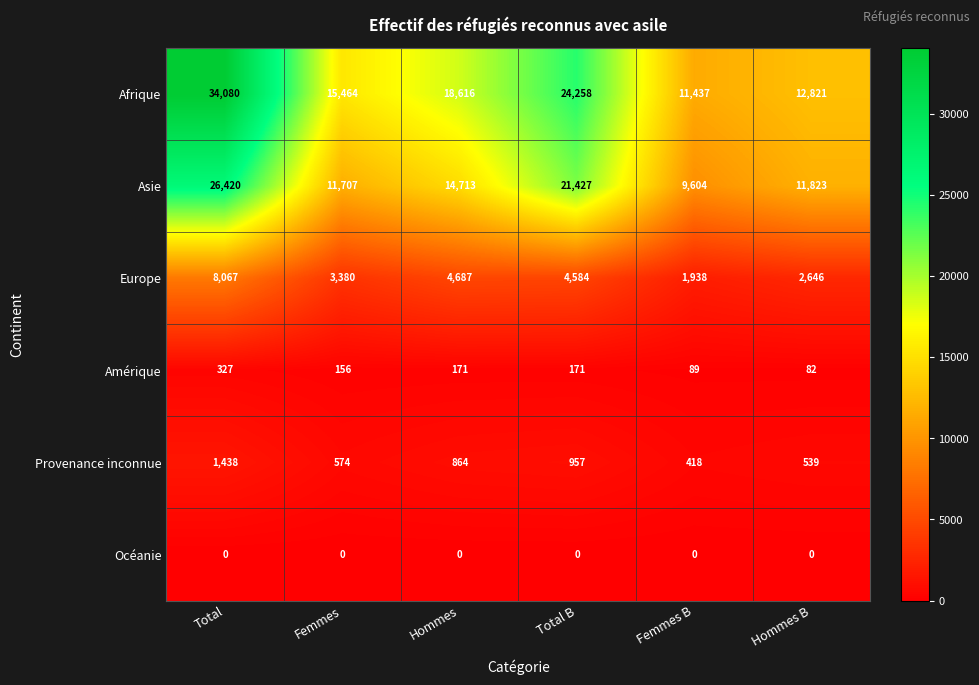

Which series has the largest total across all categories?

Afrique